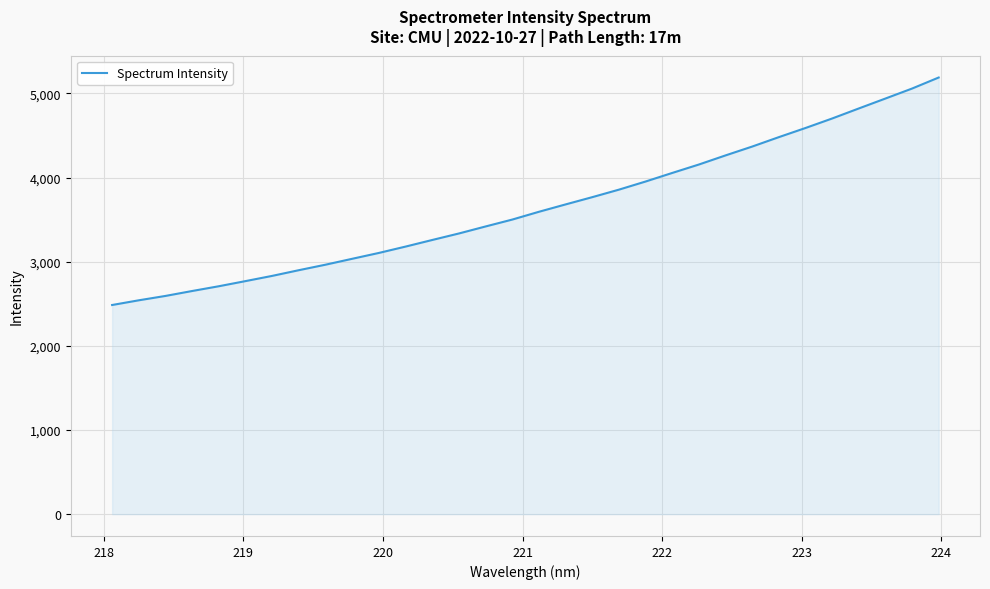

What is the minimum value shown in the chart?

2485.1